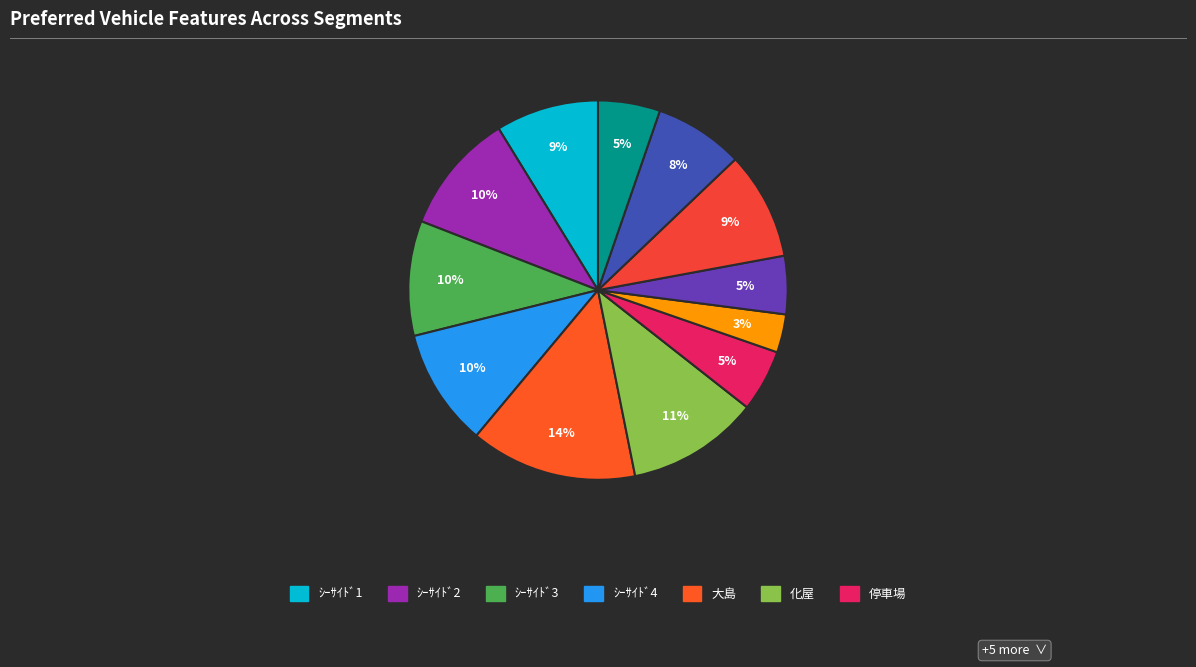

How many slices are in this pie chart?

12